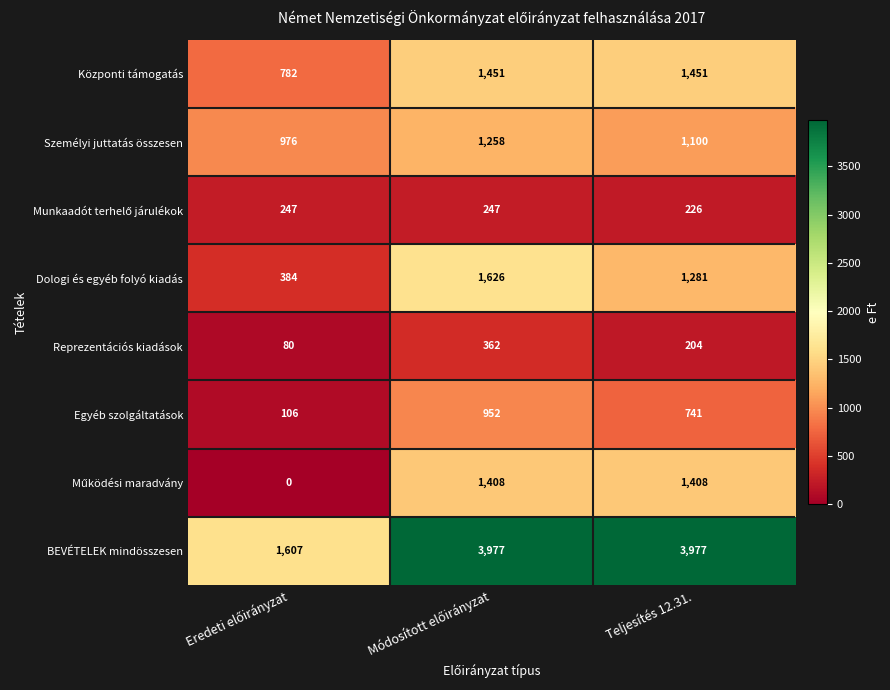

How many Egyéb szolgáltatások values are between 106 and 952?

3